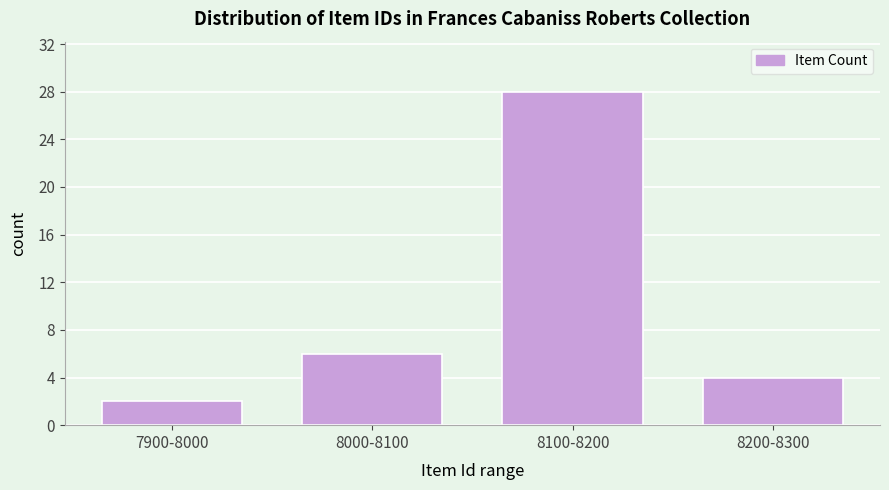

Reading left to right, what are all the values shown in this chart?

7900-8000=2	8000-8100=6	8100-8200=28	8200-8300=4